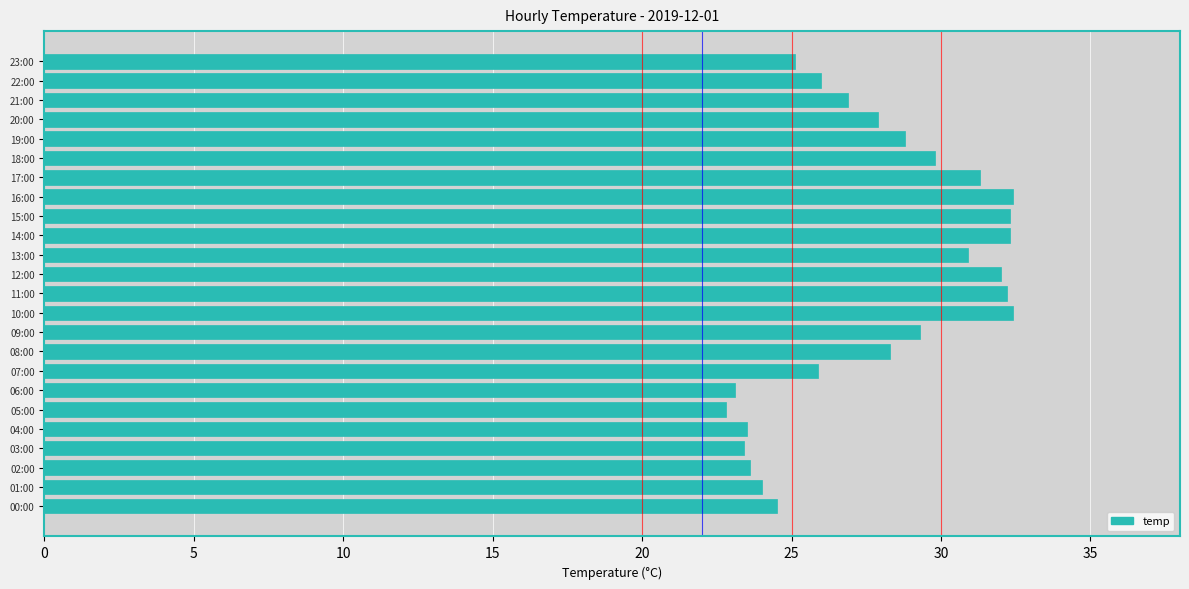

How many data points does each series have?

24